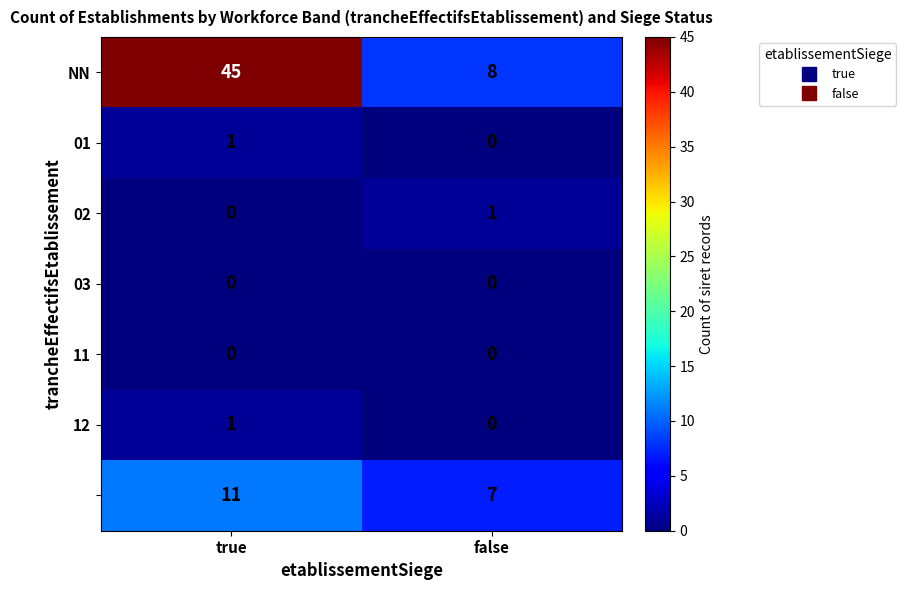

At which category is the sum across all series the highest?

true